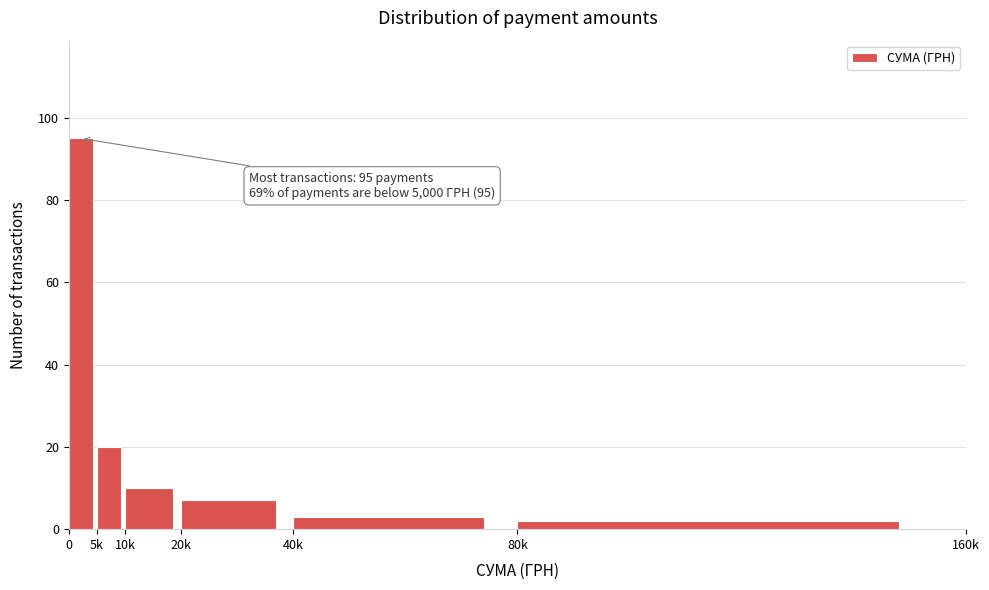

Reading left to right, extract all data points from this chart.

0=95	5k=20	10k=10	20k=7	40k=3	80k=2